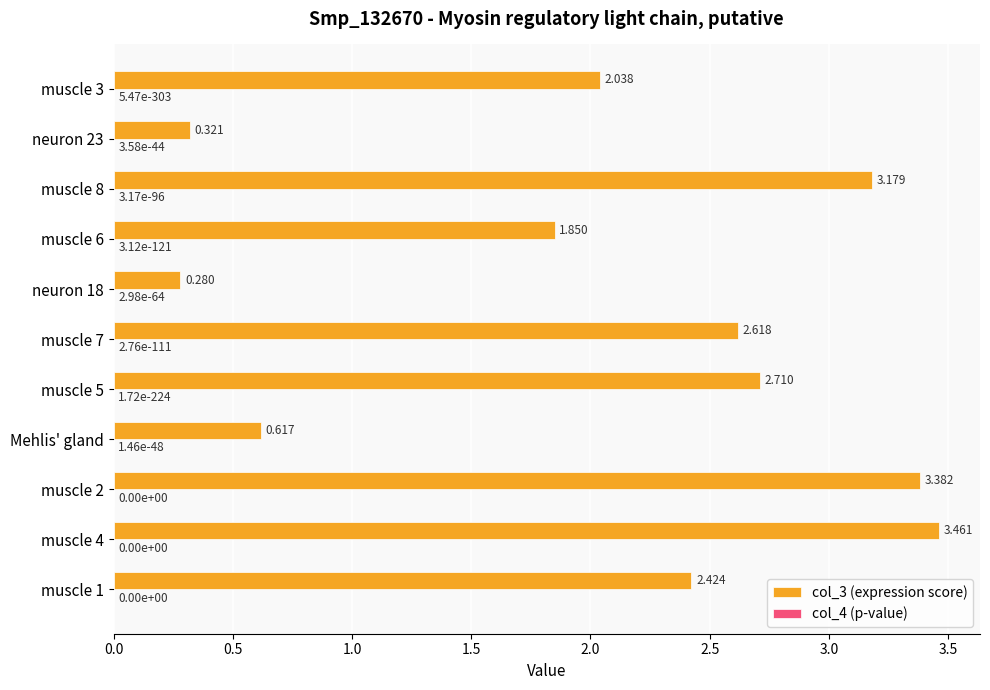

At which label is col_3 (expression score) closest to 1?

Mehlis' gland